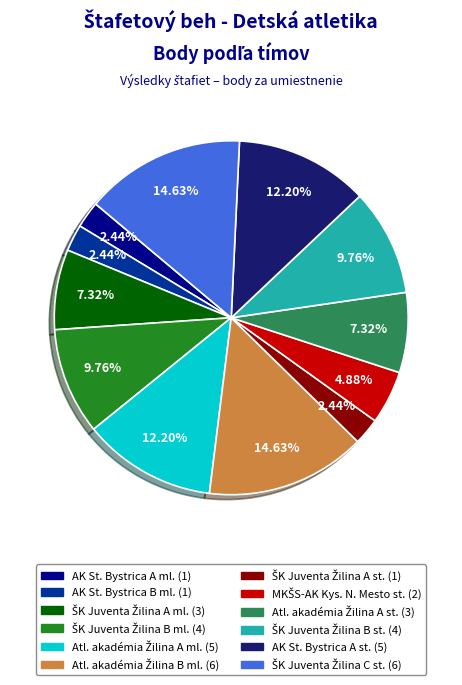

Does any single category account for the majority?

No